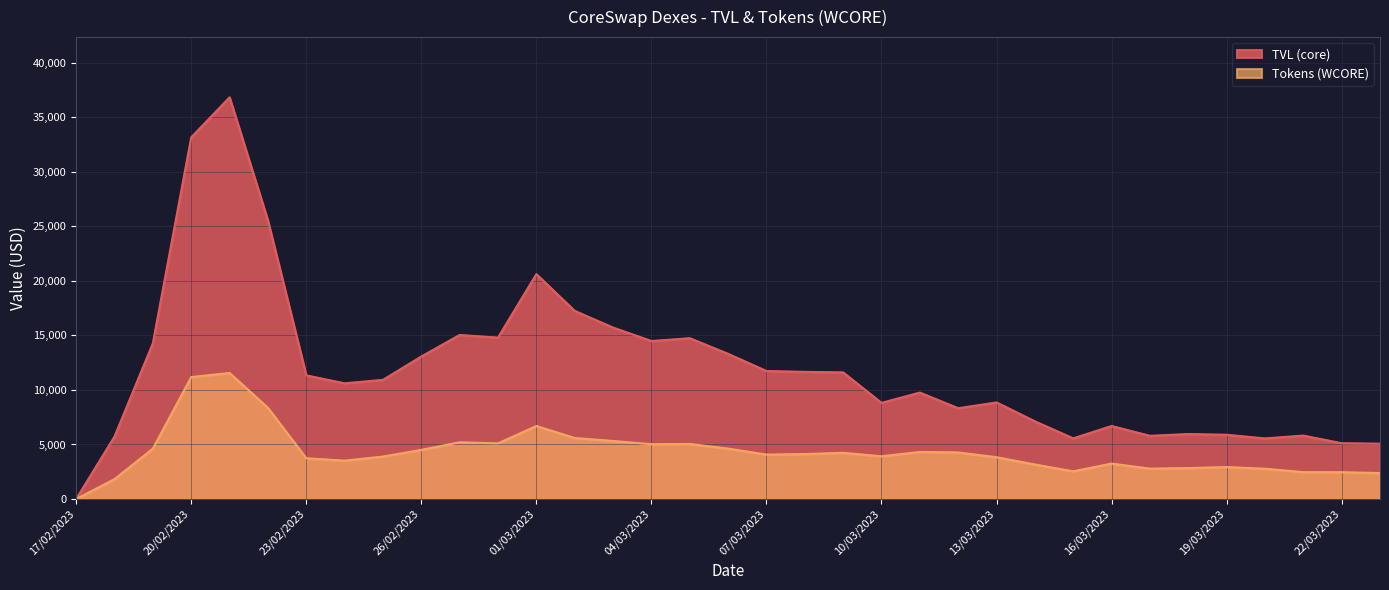

What is the difference between the Tokens (WCORE) values at 28/02/2023 and 23/02/2023?

1362.2